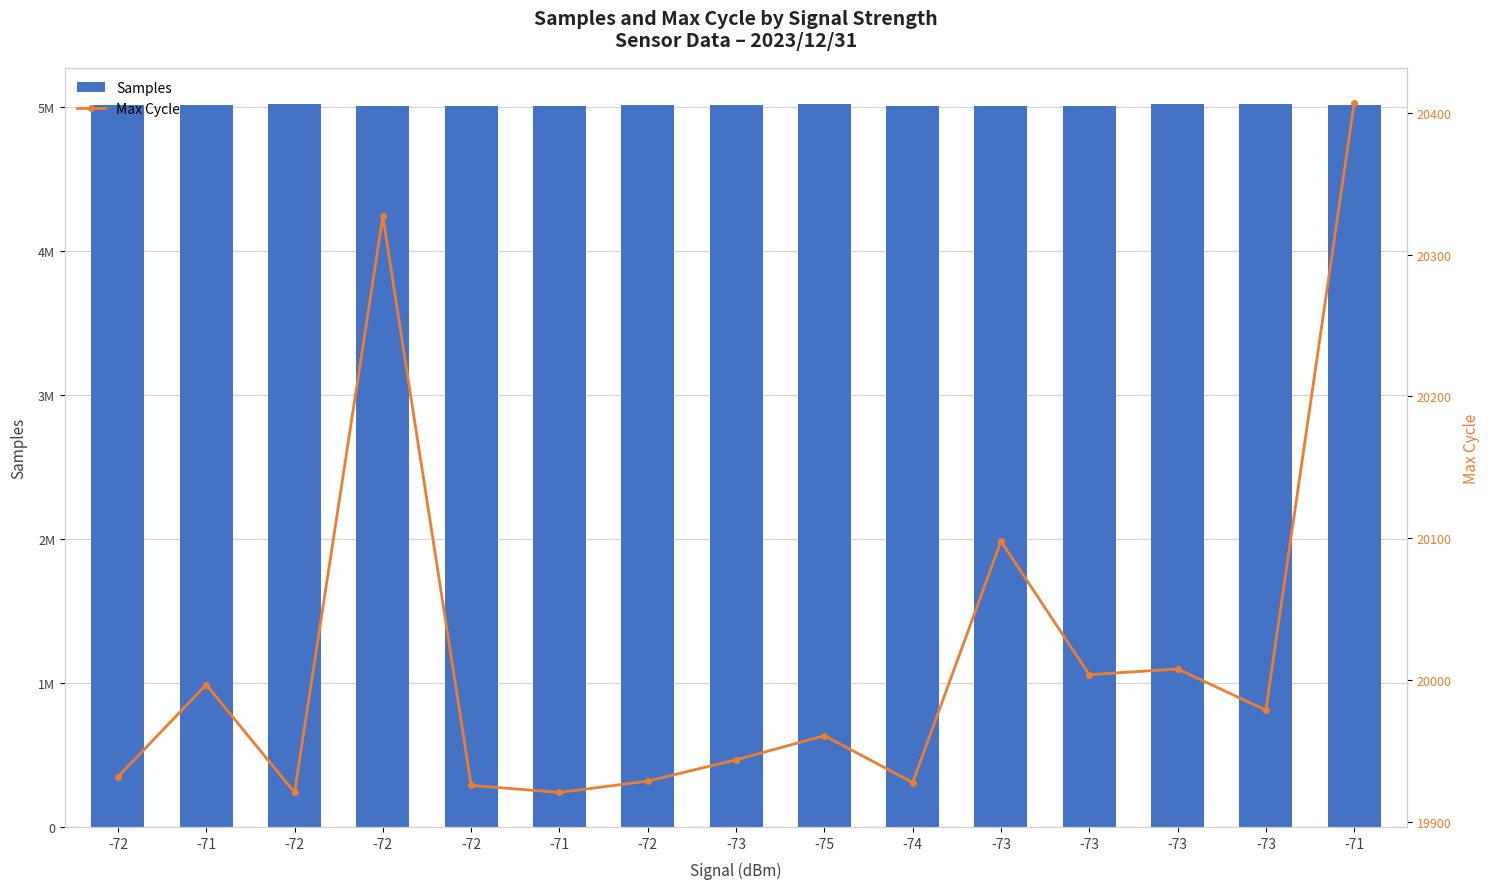

At how many categories does at least one series exceed 4770226?

15